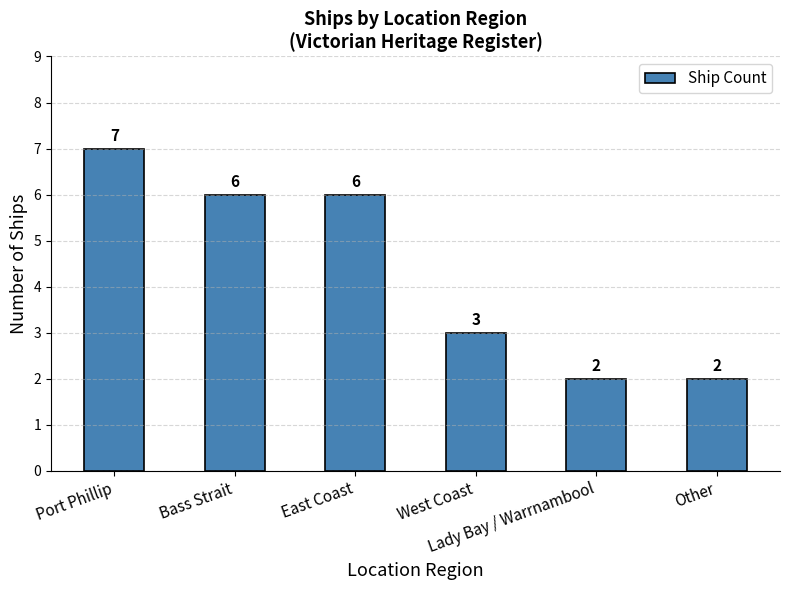

What is the greatest value displayed?

7